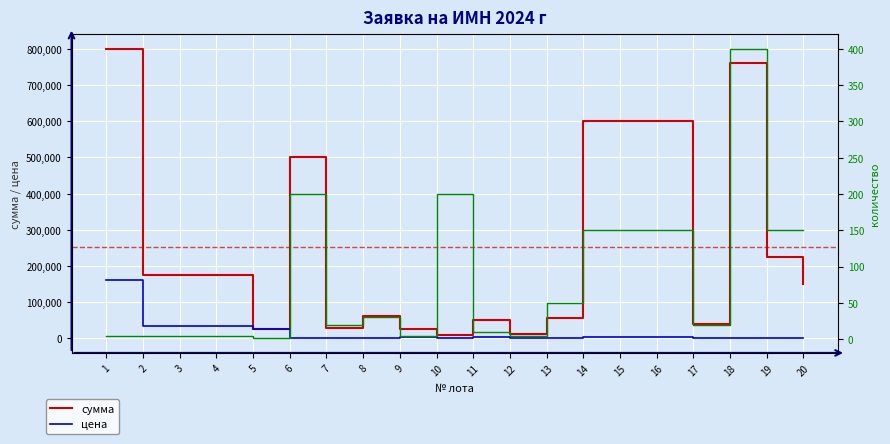

Reading left to right, what are all the values shown in this chart?

сумма: 1=800000	2=175000	3=175000	4=175000	5=25800	6=500000	7=30000	8=61500	9=25675	10=9400	11=50000	12=11970	13=57500	14=600000	15=600000	16=600000	17=40000	18=760000	19=225000	20=150000
цена: 1=160000	2=35000	3=35000	4=35000	5=25800	6=2500	7=1500	8=2050	9=5135	10=47	11=5000	12=2394	13=1150	14=4000	15=4000	16=4000	17=2000	18=1900	19=1500	20=1000
количество: 1=5	2=5	3=5	4=5	5=1	6=200	7=20	8=30	9=5	10=200	11=10	12=5	13=50	14=150	15=150	16=150	17=20	18=400	19=150	20=150